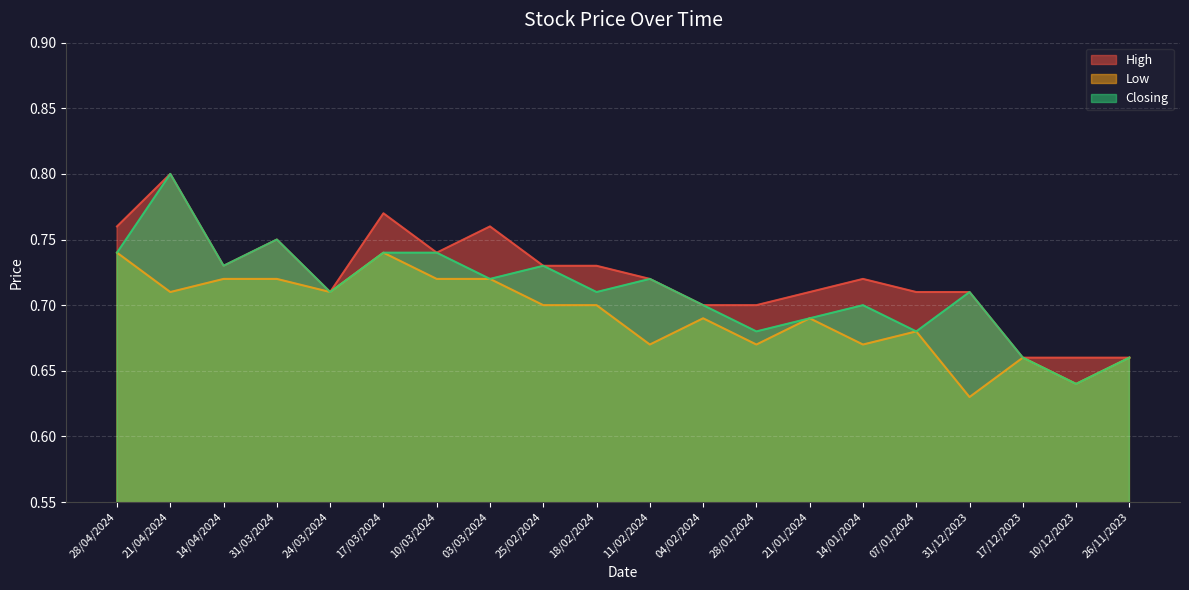

What is the lowest value of the Low series?

0.6